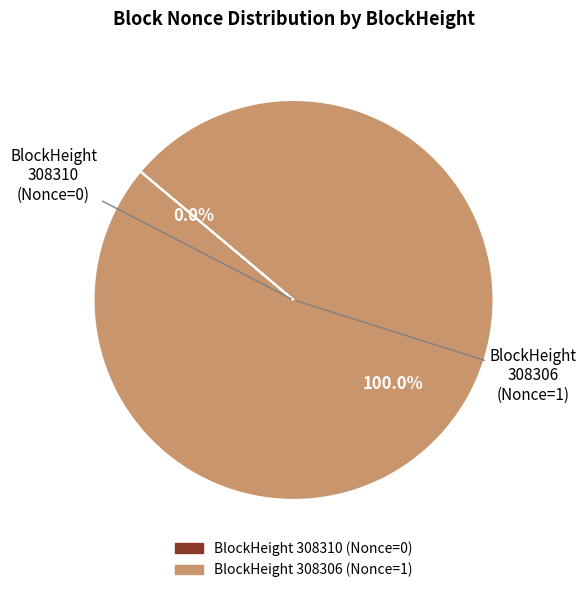

How many segments does this pie chart have?

2